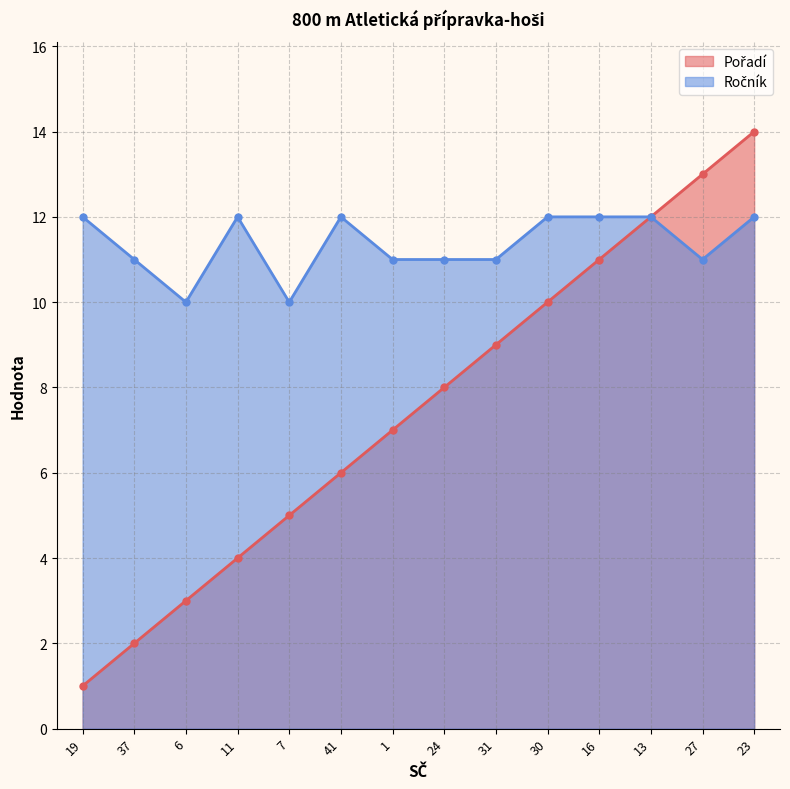

What position from the left is 37?

2